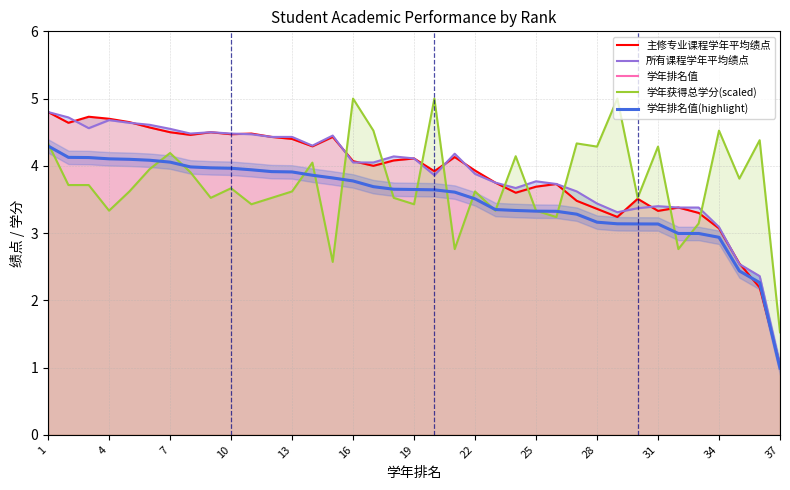

What are all the series names shown in the legend?

主修专业课程学年平均绩点, 所有课程学年平均绩点, 学年排名值, 学年获得总学分(scaled), 学年排名值(highlight)